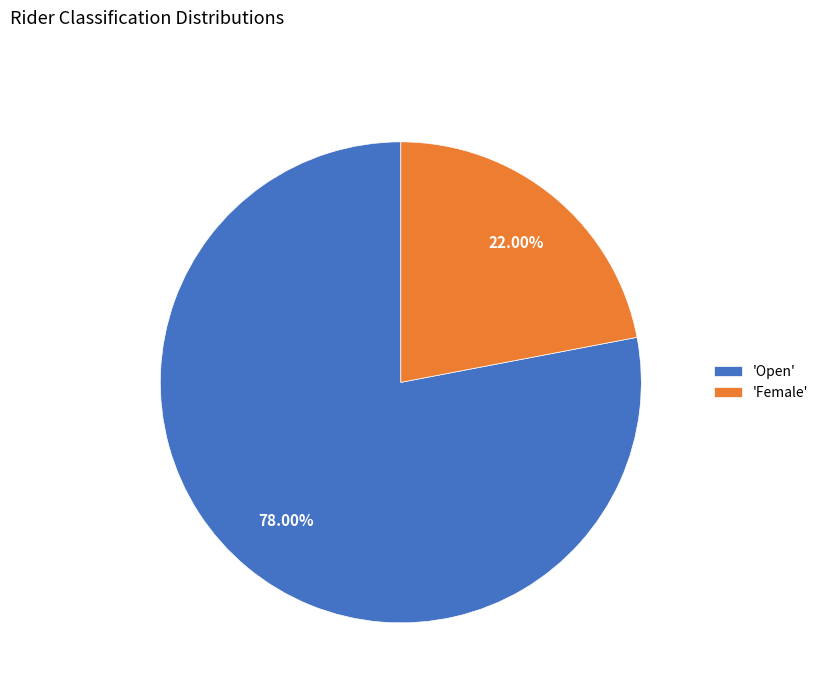

Count the number of slices in the pie.

2